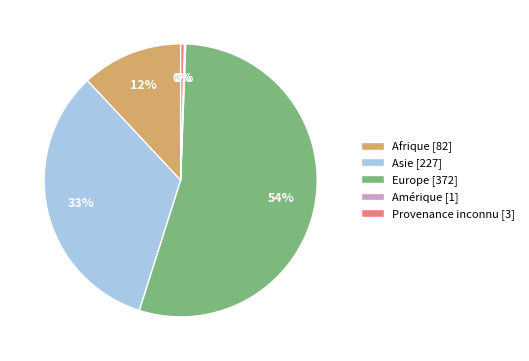

Does Europe [372] account for over 50% of the chart?

Yes